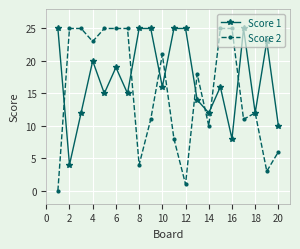

What is the value of the Score 2 point at the 13th from the left?

18